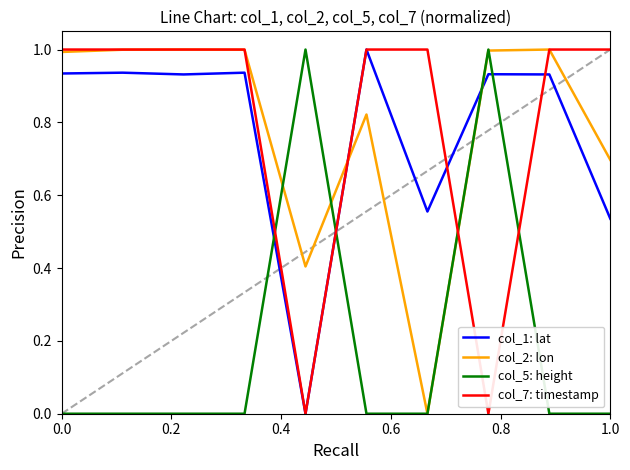

What is the maximum value for col_7: timestamp?

1.0